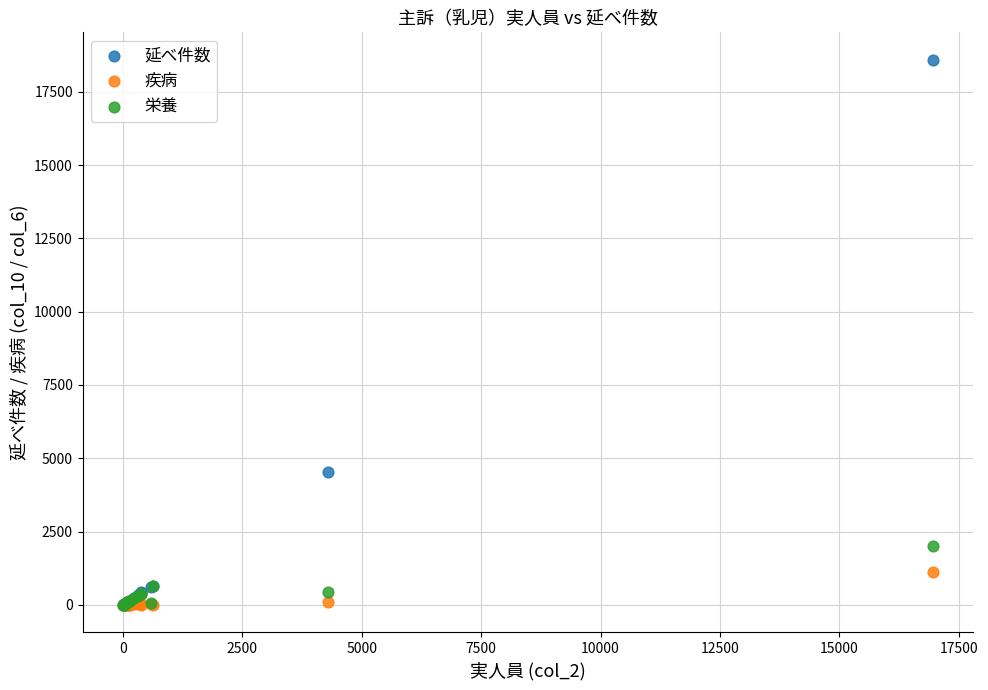

Across all series, what Y value is closest to 9298?

4537